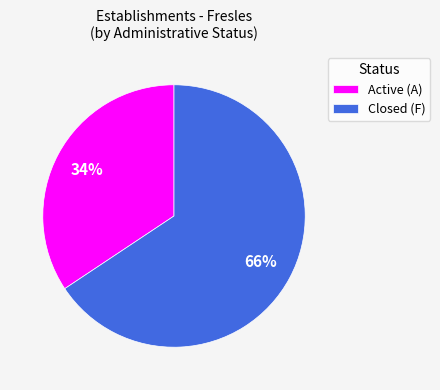

Rank the categories by value from highest to lowest.

Closed (F), Active (A)